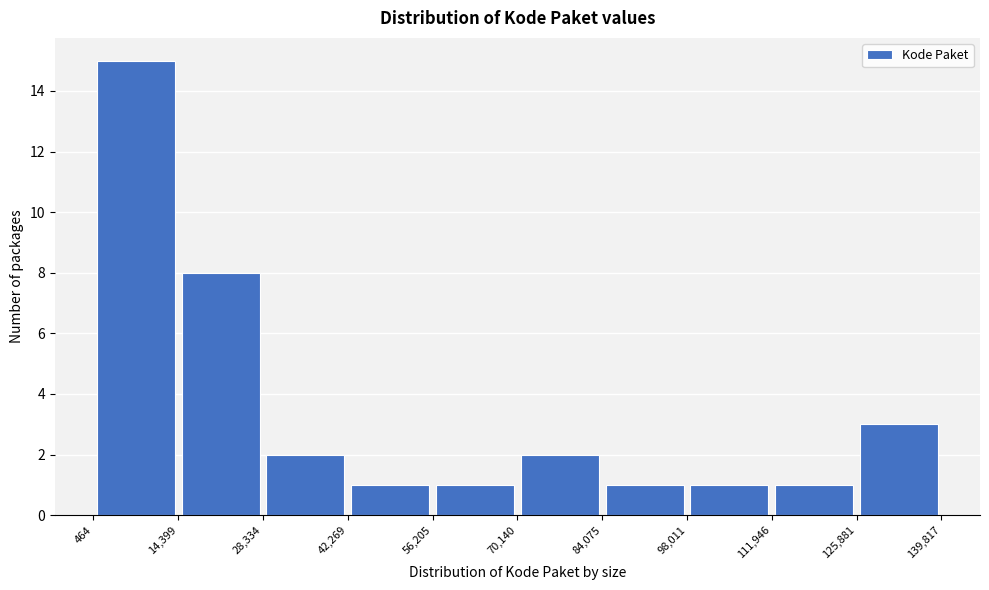

What is the height of the bar covering 84,075 to 98,011 on the x-axis? The values are not printed on the chart, so give them approximately, as read against the axis.

1